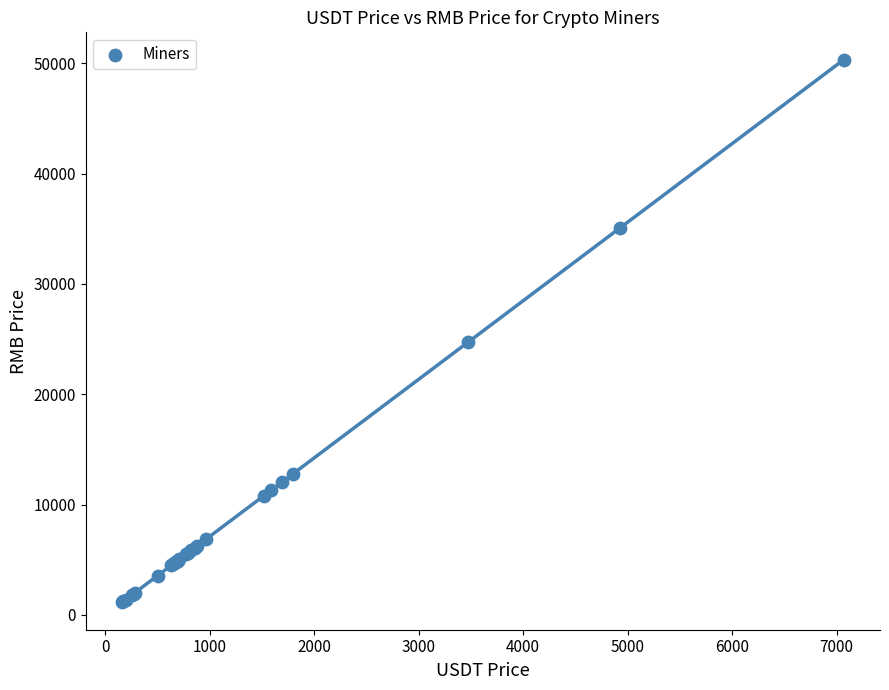

What Y value in the scatter plot is closest to 25732?

24706.4